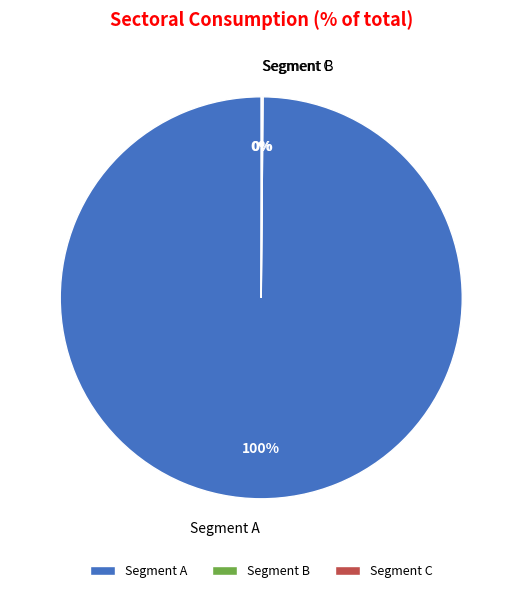

To the nearest percent, what is the difference between the largest and smallest slice percentages?

100%